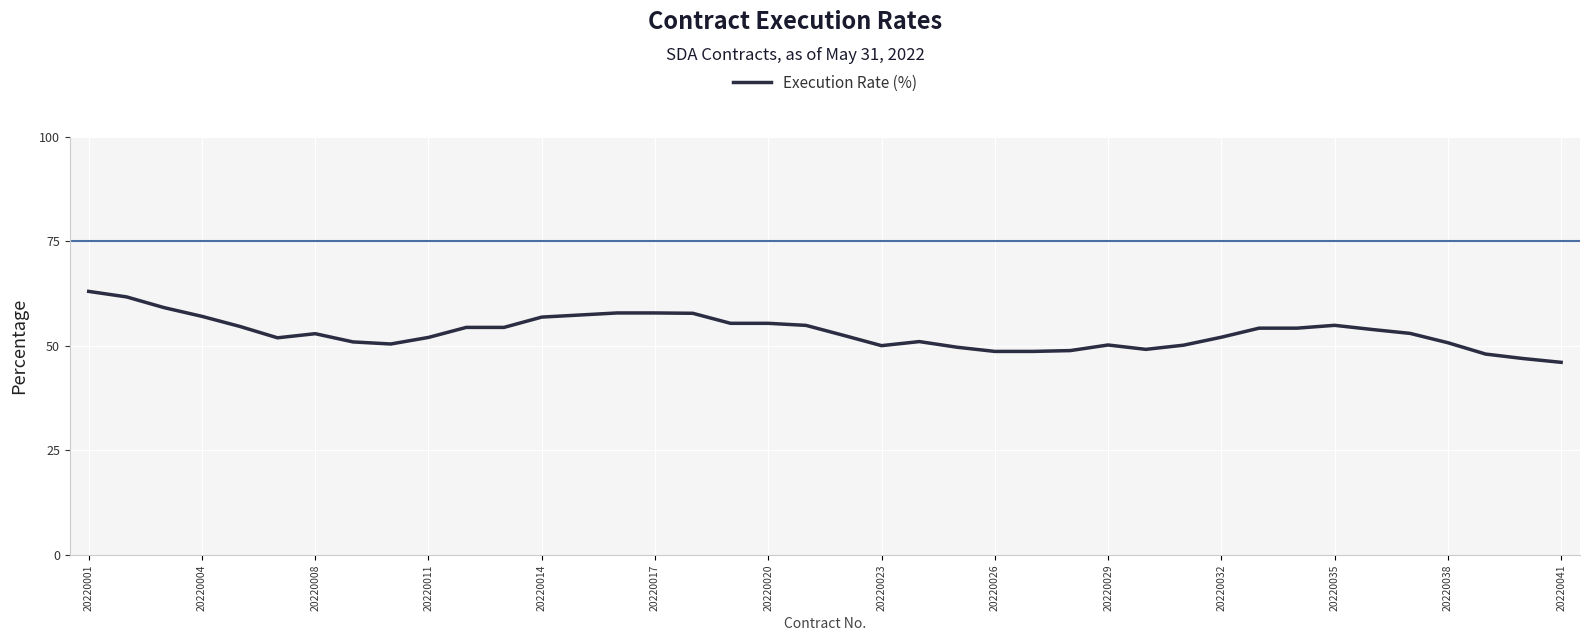

What is the difference between the maximum and minimum values?

16.9